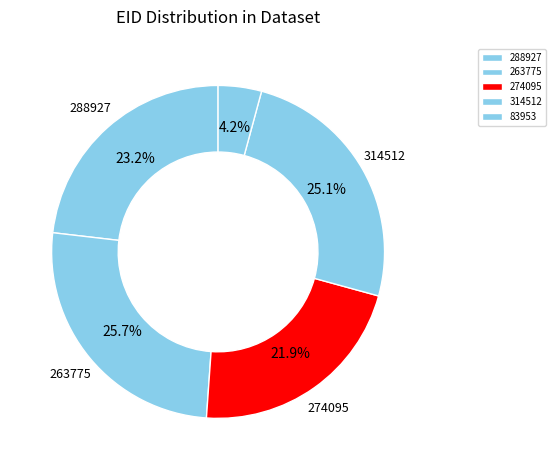

What percentage do 274095 and 263775 together represent?

47.6%